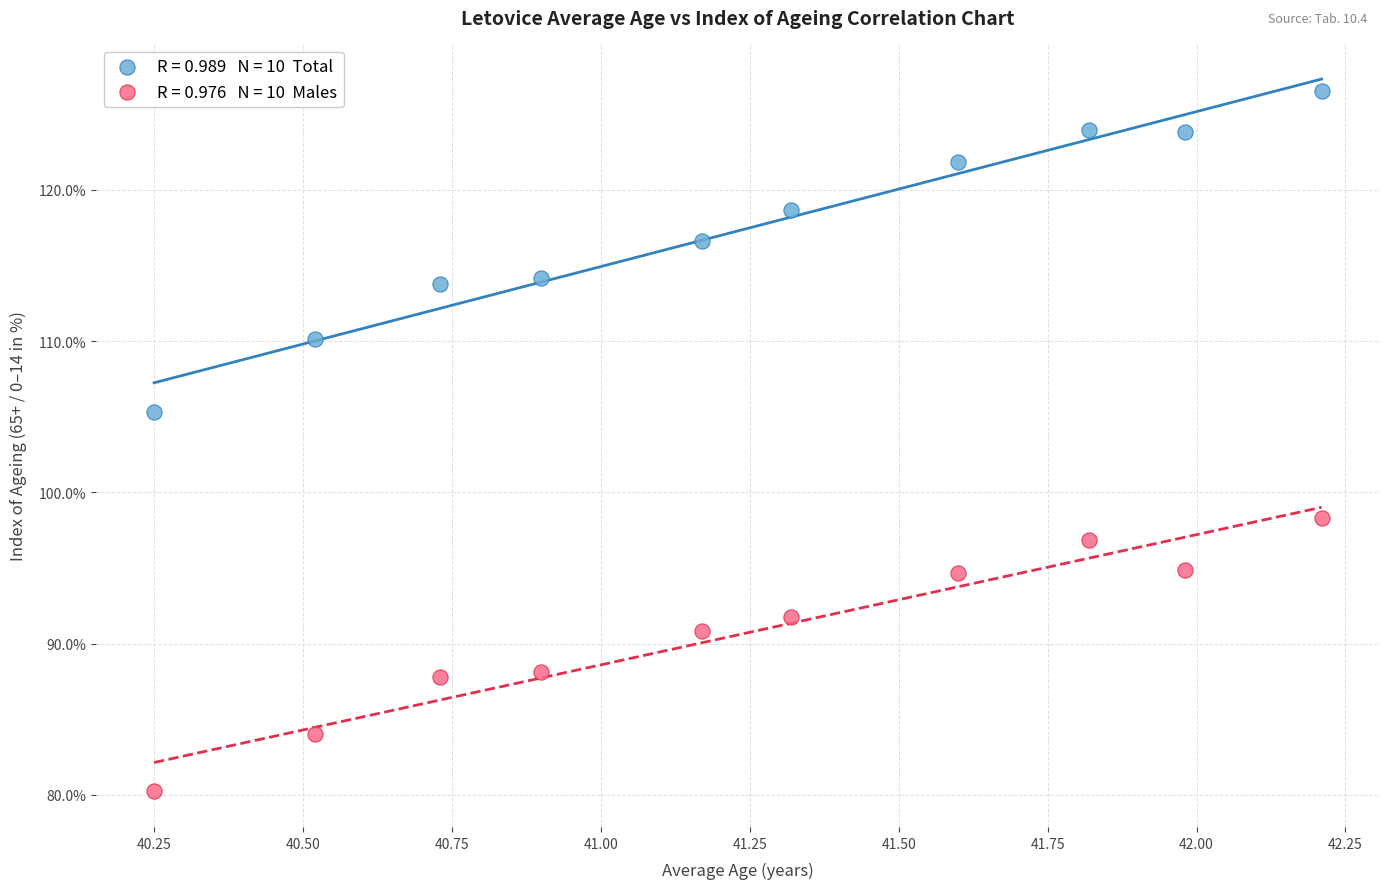

Across all data points, what is the range of Y values (max minus min)?

46.3